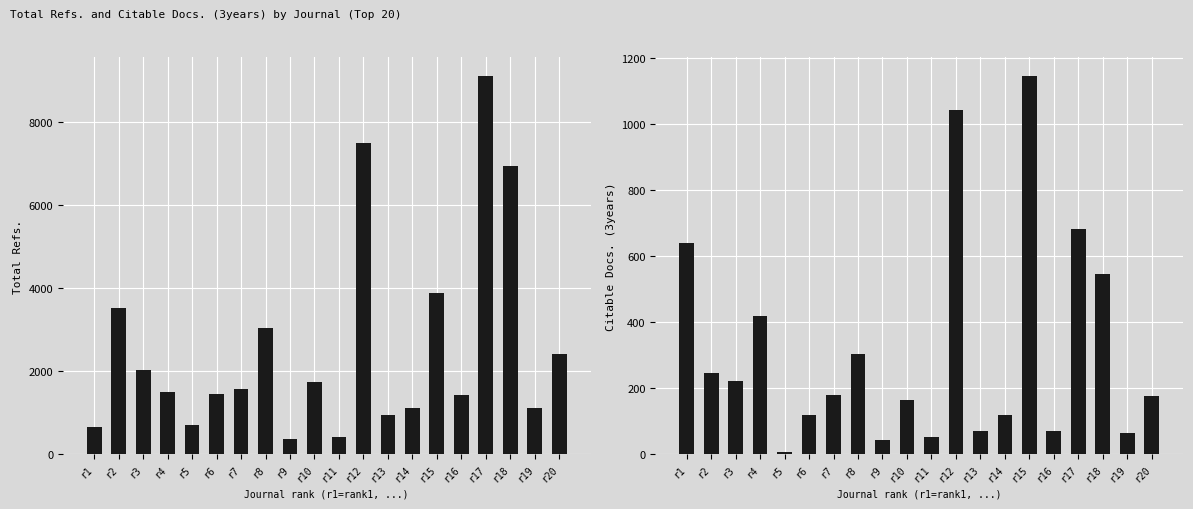

What is the total value across all series at r16?

1495